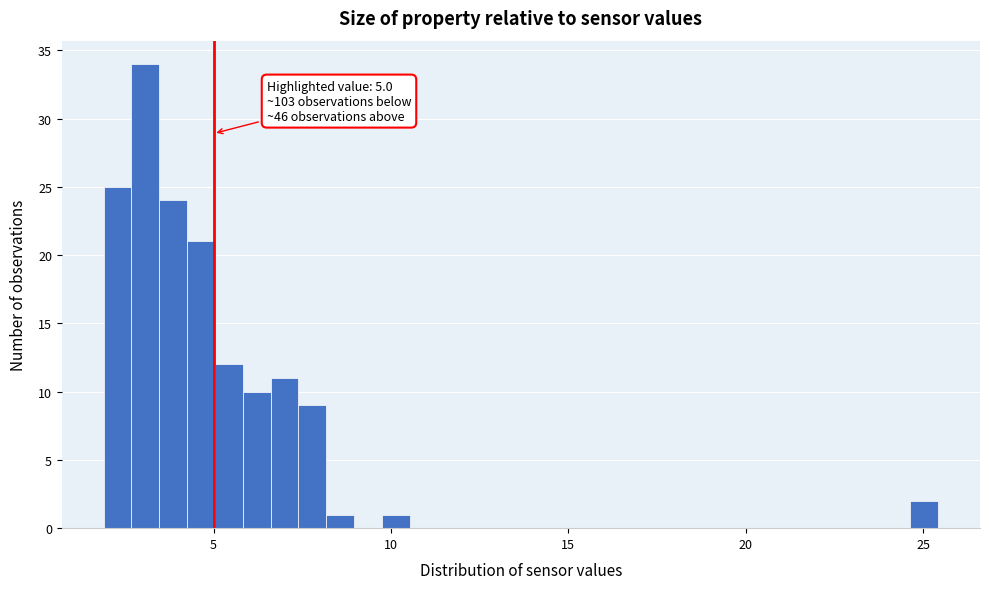

Read against the x-axis, roughly where is the centre of the tallest bar?

3.0